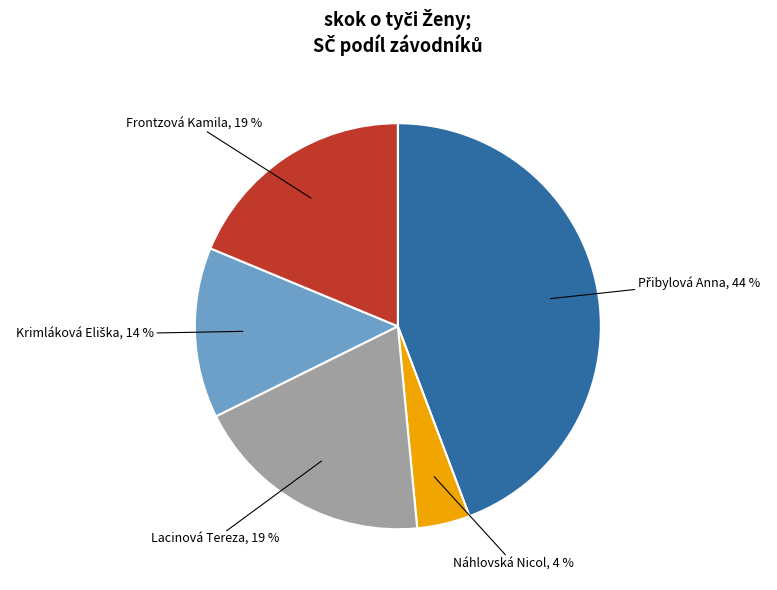

Does any single category account for the majority?

No